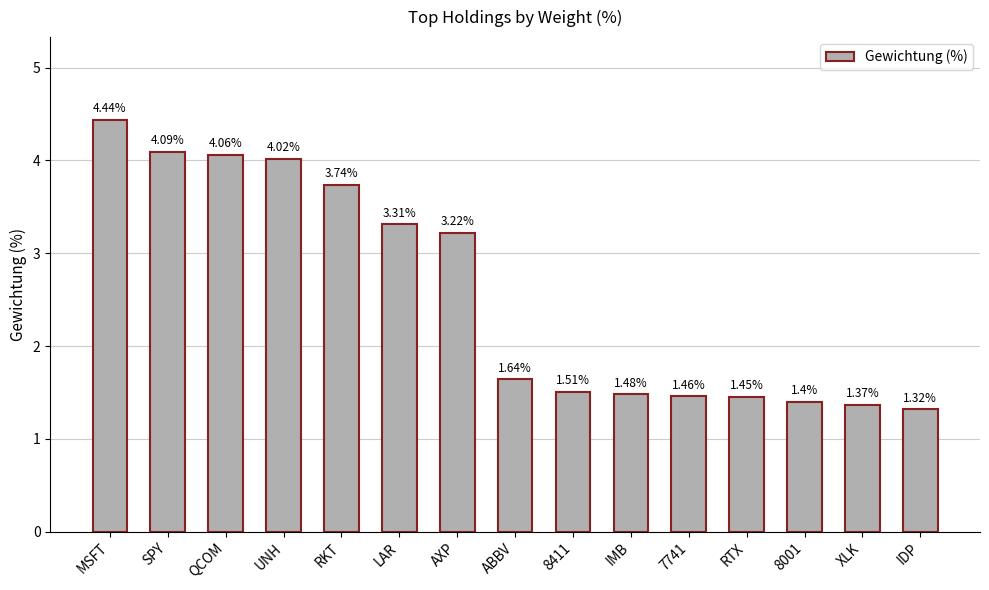

What is the label of the 15th bar from the left?

IDP